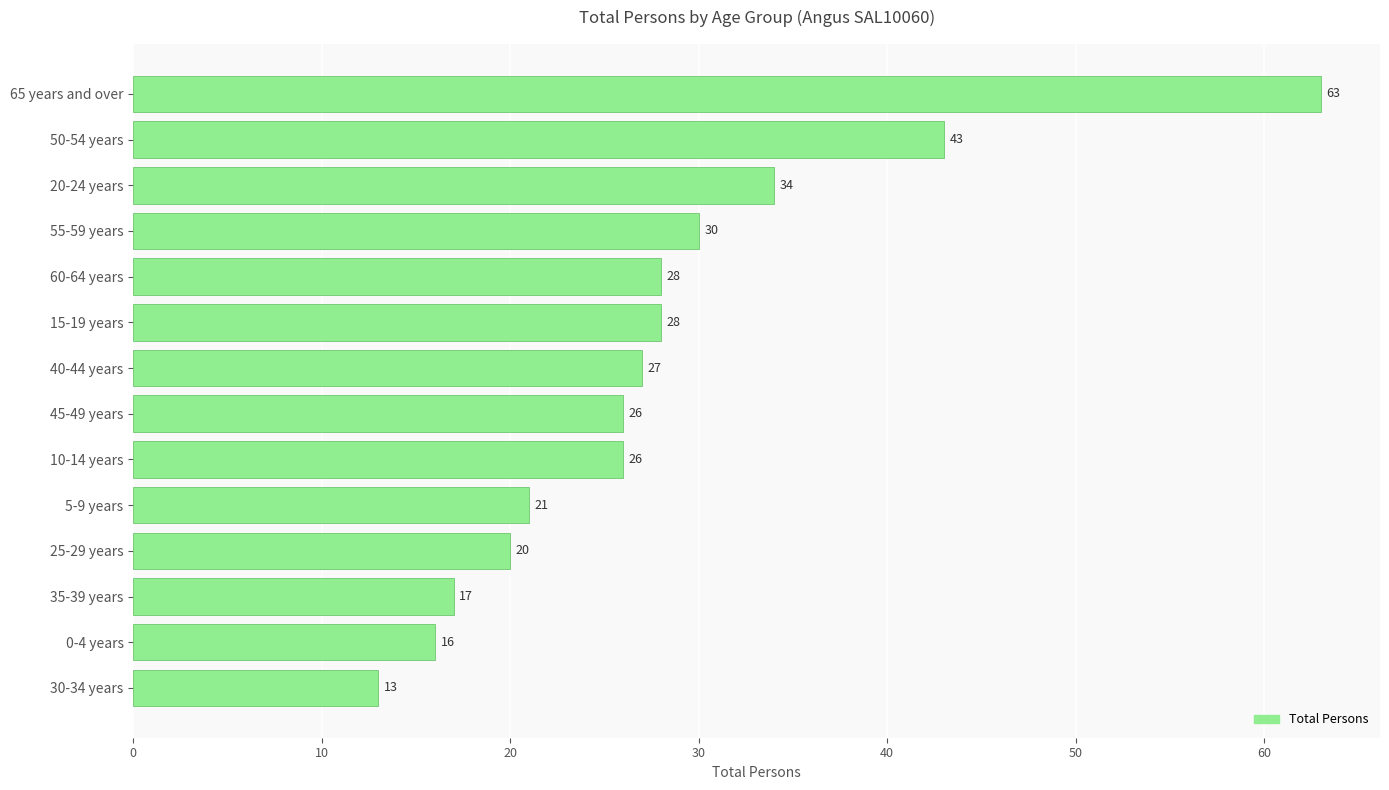

What is the difference between the values at 65 years and over and 0-4 years?

47